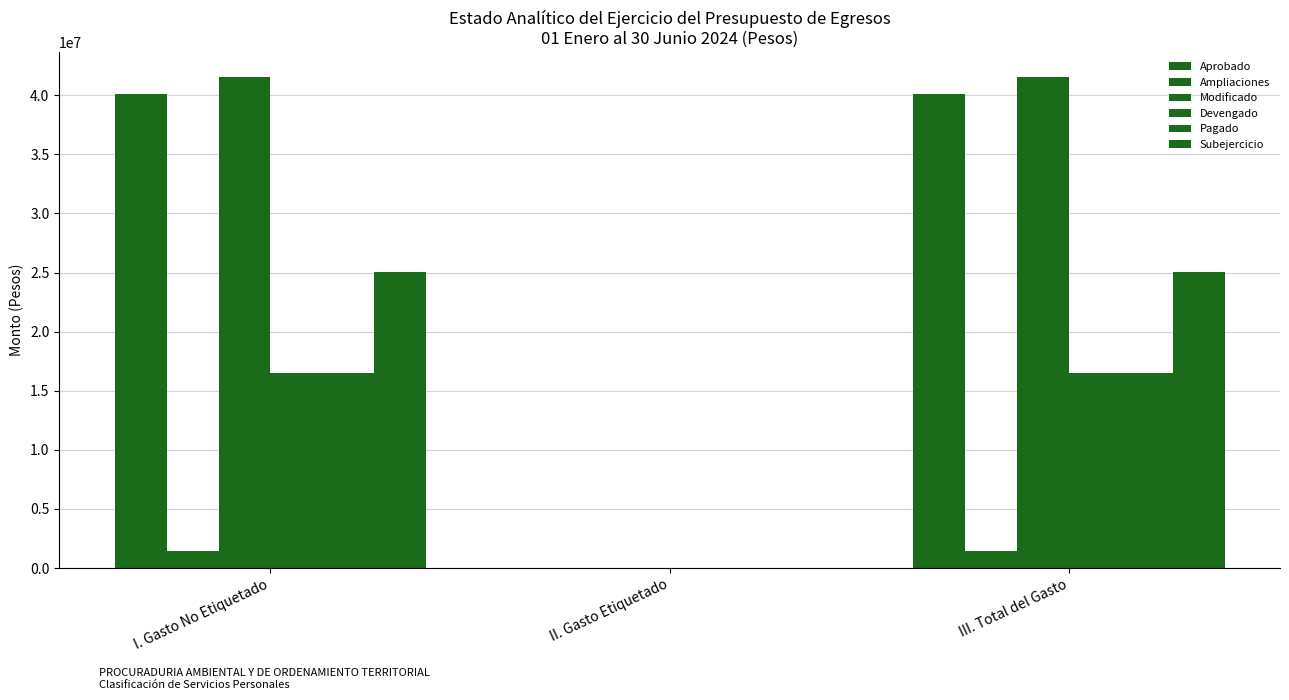

At which label does Pagado first exceed 16518703?

I. Gasto No Etiquetado